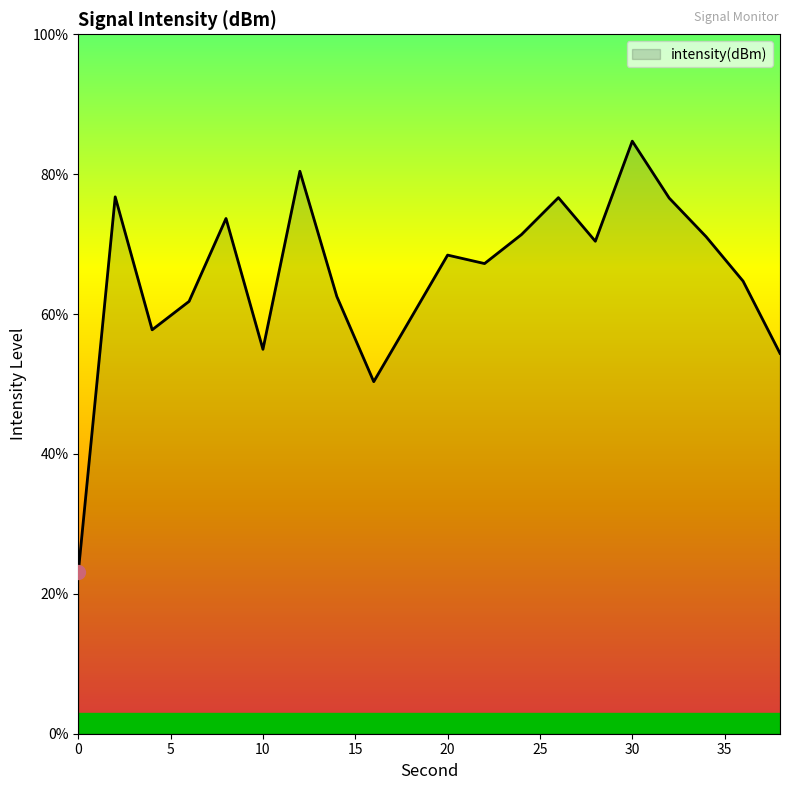

What is the difference between the maximum and minimum values?

61.7